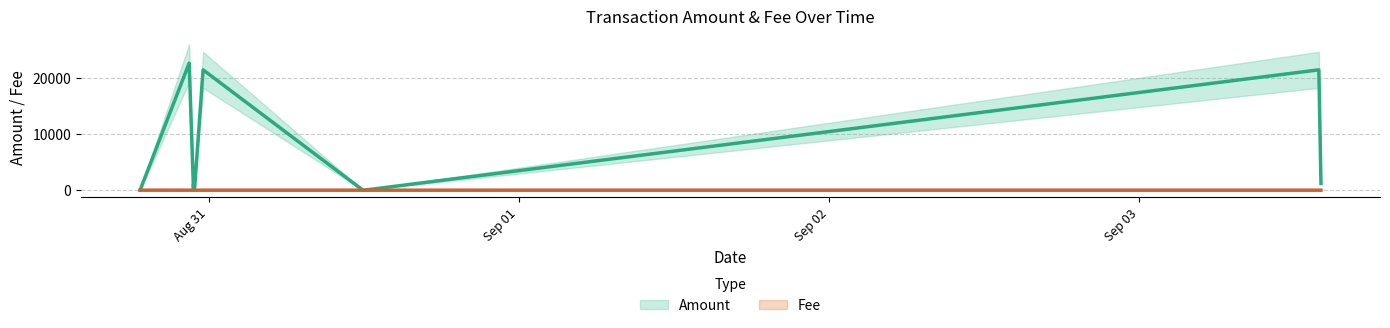

Rank the series at 2020-08-30 22:29:34 from lowest to highest value.

Fee, Amount